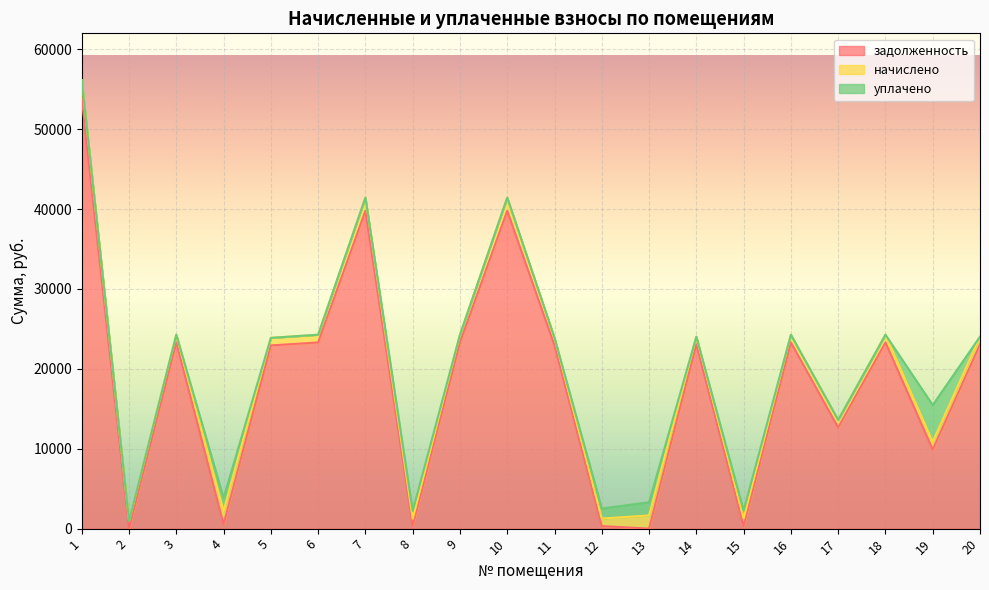

In уплачено, how many points are higher than both neighbors (excluding endpoints)?

5